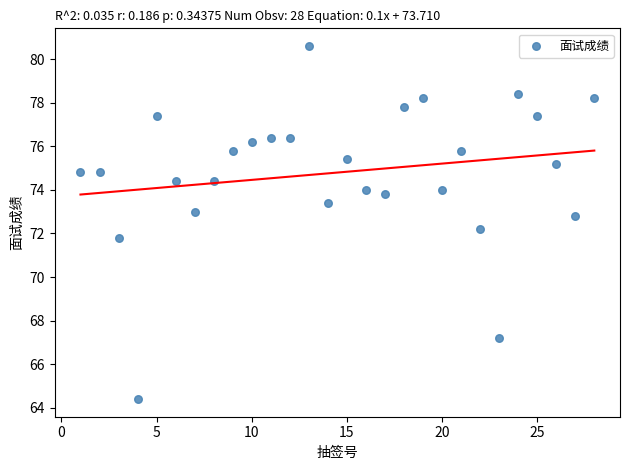

What is the range of Y values (max minus min)?

16.2